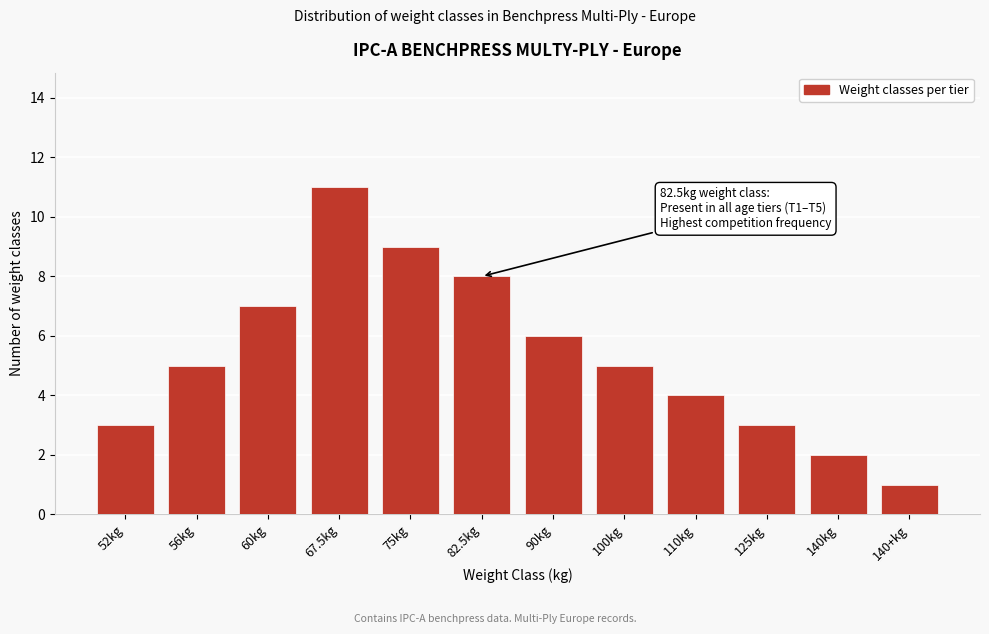

Reading left to right, extract all data points from this chart.

3	5	7	11	9	8	6	5	4	3	2	1